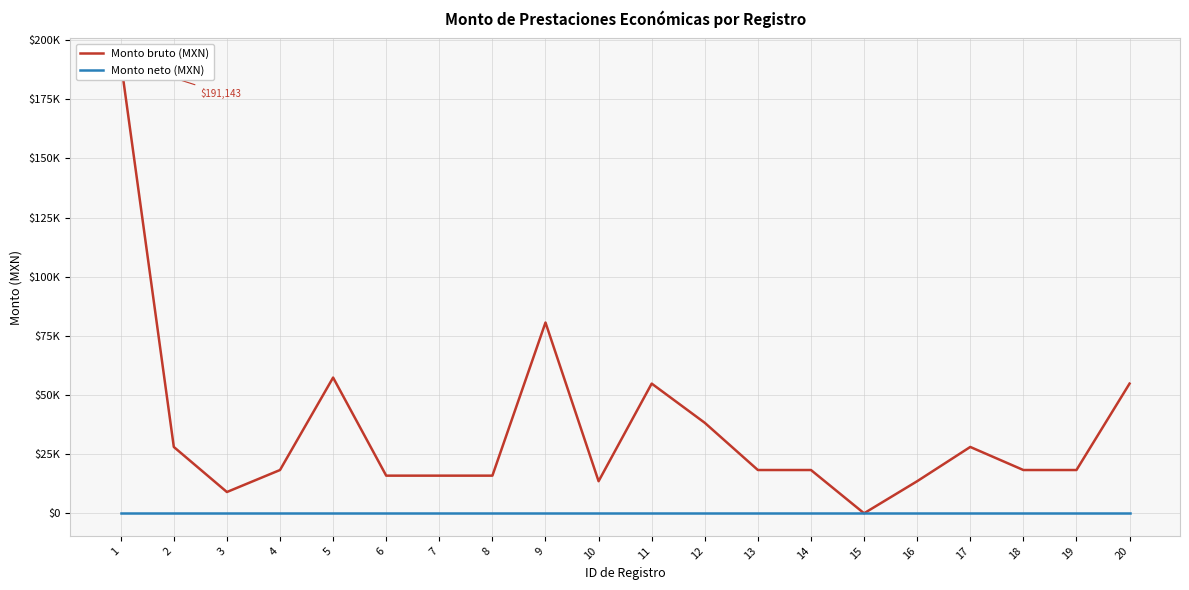

What is the value of the Monto bruto (MXN) point at the 10th from the left?

13556.0